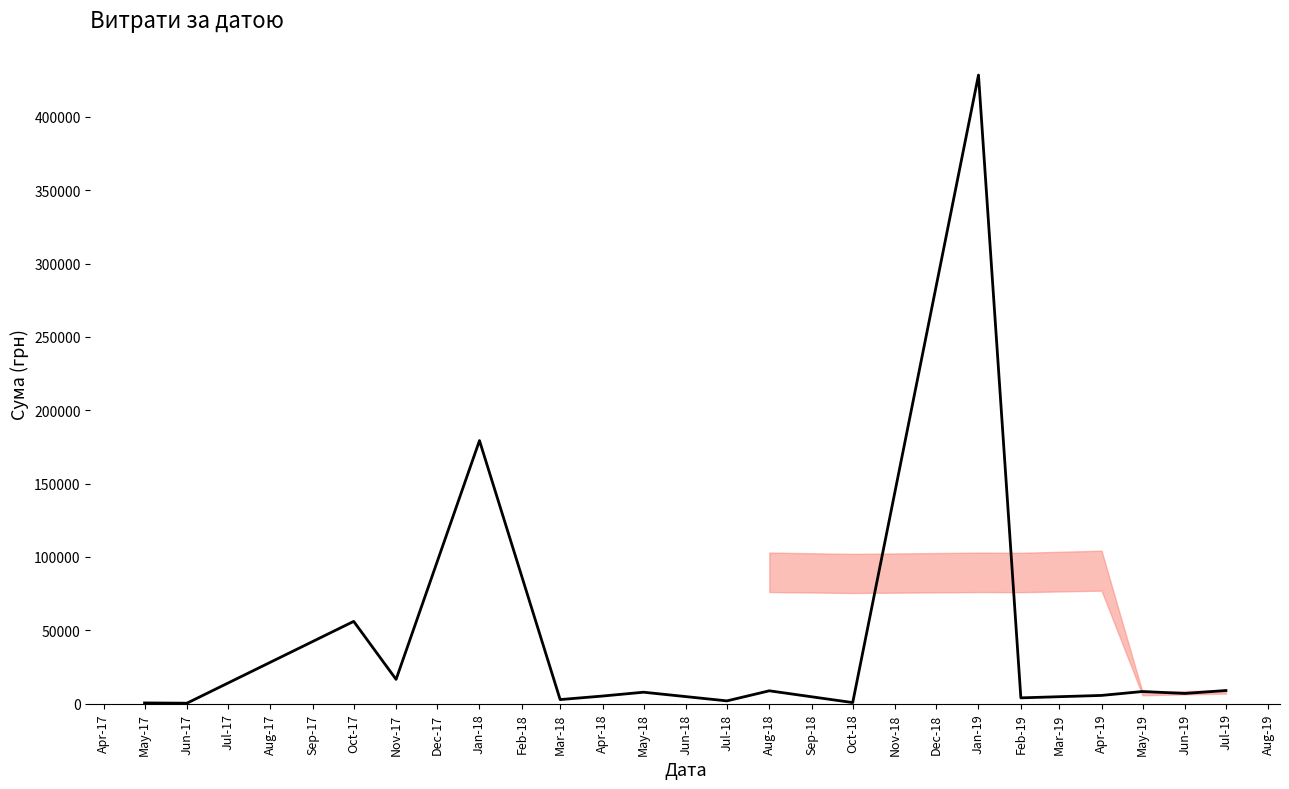

Does the chart display data point markers on the line(s)?

No